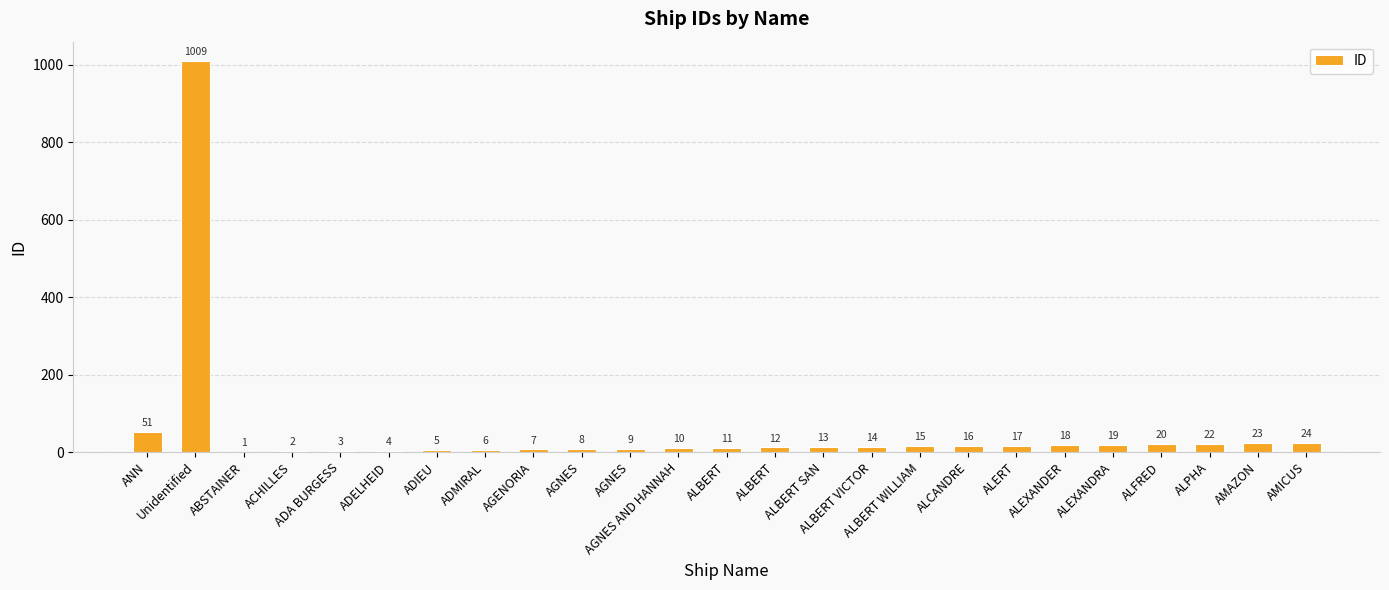

Reading left to right, extract all data points from this chart.

51	1009	1	2	3	4	5	6	7	8	9	10	11	12	13	14	15	16	17	18	19	20	22	23	24